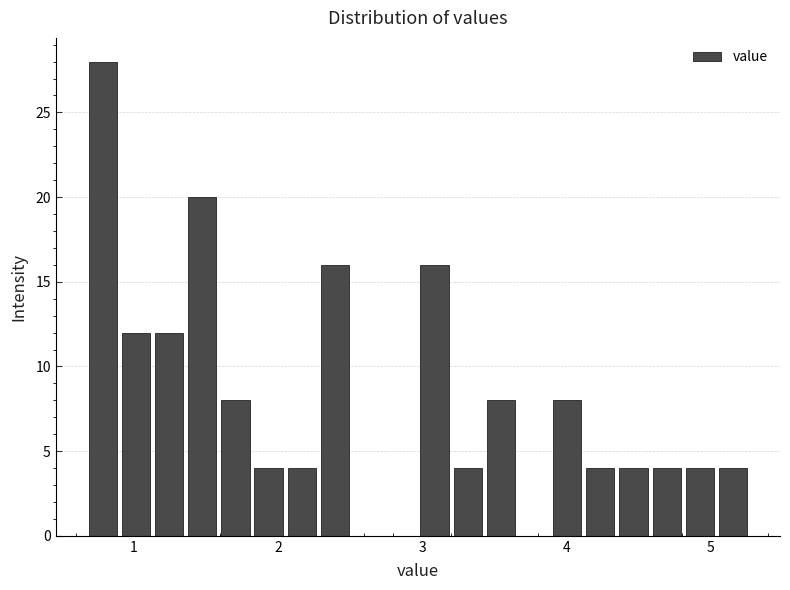

Read against the x-axis, roughly where is the centre of the tallest bar?

0.8